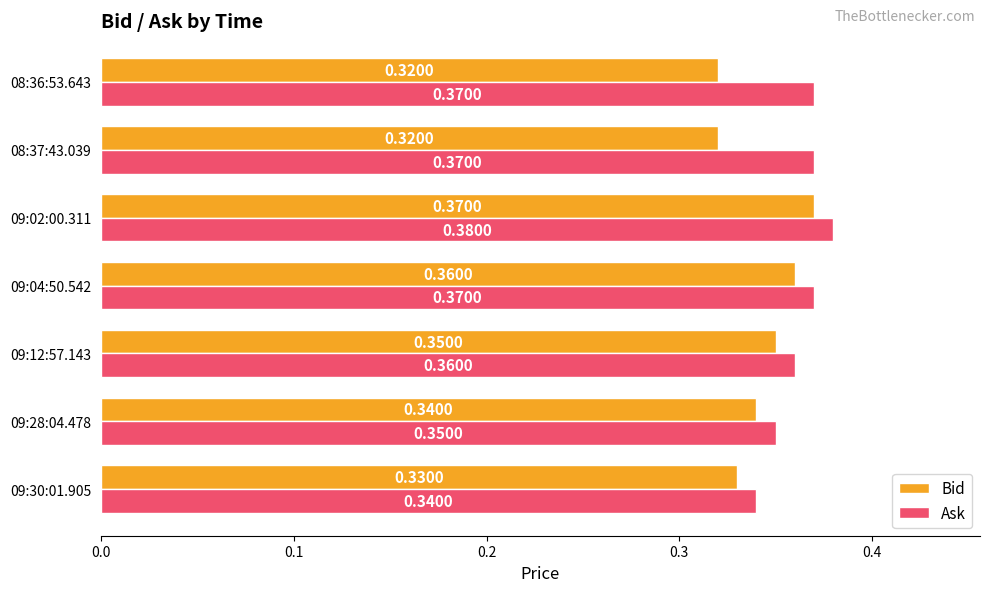

What is the sum of all Ask values?

2.5